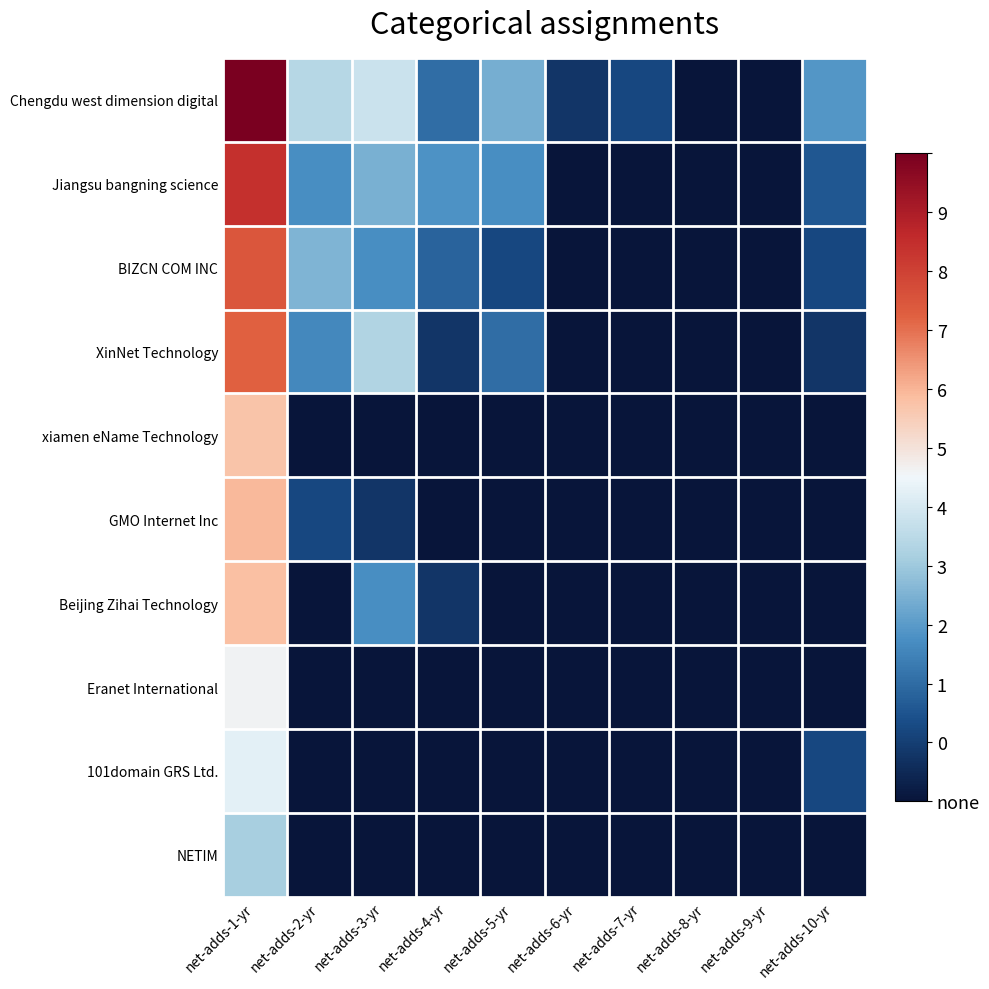

Reading left to right, extract all data points from this chart.

Chengdu west dimension digital: net-adds-1-yr=9.7	net-adds-2-yr=3.9	net-adds-3-yr=4.2	net-adds-4-yr=1.8	net-adds-5-yr=3.0	net-adds-6-yr=0.7	net-adds-7-yr=1.1	net-adds-8-yr=0.0	net-adds-9-yr=0.0	net-adds-10-yr=2.6
Jiangsu bangning science: net-adds-1-yr=8.3	net-adds-2-yr=2.4	net-adds-3-yr=3.0	net-adds-4-yr=2.5	net-adds-5-yr=2.4	net-adds-6-yr=0.0	net-adds-7-yr=0.0	net-adds-8-yr=0.0	net-adds-9-yr=0.0	net-adds-10-yr=1.4
BIZCN COM INC: net-adds-1-yr=7.5	net-adds-2-yr=3.1	net-adds-3-yr=2.4	net-adds-4-yr=1.6	net-adds-5-yr=1.1	net-adds-6-yr=0.0	net-adds-7-yr=0.0	net-adds-8-yr=0.0	net-adds-9-yr=0.0	net-adds-10-yr=1.1
XinNet Technology: net-adds-1-yr=7.3	net-adds-2-yr=2.3	net-adds-3-yr=3.8	net-adds-4-yr=0.7	net-adds-5-yr=1.8	net-adds-6-yr=0.0	net-adds-7-yr=0.0	net-adds-8-yr=0.0	net-adds-9-yr=0.0	net-adds-10-yr=0.7
xiamen eName Technology: net-adds-1-yr=5.9	net-adds-2-yr=0.0	net-adds-3-yr=0.0	net-adds-4-yr=0.0	net-adds-5-yr=0.0	net-adds-6-yr=0.0	net-adds-7-yr=0.0	net-adds-8-yr=0.0	net-adds-9-yr=0.0	net-adds-10-yr=0.0
GMO Internet Inc: net-adds-1-yr=6.1	net-adds-2-yr=1.1	net-adds-3-yr=0.7	net-adds-4-yr=0.0	net-adds-5-yr=0.0	net-adds-6-yr=0.0	net-adds-7-yr=0.0	net-adds-8-yr=0.0	net-adds-9-yr=0.0	net-adds-10-yr=0.0
Beijing Zihai Technology: net-adds-1-yr=6.0	net-adds-2-yr=0.0	net-adds-3-yr=2.4	net-adds-4-yr=0.7	net-adds-5-yr=0.0	net-adds-6-yr=0.0	net-adds-7-yr=0.0	net-adds-8-yr=0.0	net-adds-9-yr=0.0	net-adds-10-yr=0.0
Eranet International: net-adds-1-yr=4.9	net-adds-2-yr=0.0	net-adds-3-yr=0.0	net-adds-4-yr=0.0	net-adds-5-yr=0.0	net-adds-6-yr=0.0	net-adds-7-yr=0.0	net-adds-8-yr=0.0	net-adds-9-yr=0.0	net-adds-10-yr=0.0
101domain GRS Ltd.: net-adds-1-yr=4.6	net-adds-2-yr=0.0	net-adds-3-yr=0.0	net-adds-4-yr=0.0	net-adds-5-yr=0.0	net-adds-6-yr=0.0	net-adds-7-yr=0.0	net-adds-8-yr=0.0	net-adds-9-yr=0.0	net-adds-10-yr=1.1
NETIM: net-adds-1-yr=3.6	net-adds-2-yr=0.0	net-adds-3-yr=0.0	net-adds-4-yr=0.0	net-adds-5-yr=0.0	net-adds-6-yr=0.0	net-adds-7-yr=0.0	net-adds-8-yr=0.0	net-adds-9-yr=0.0	net-adds-10-yr=0.0